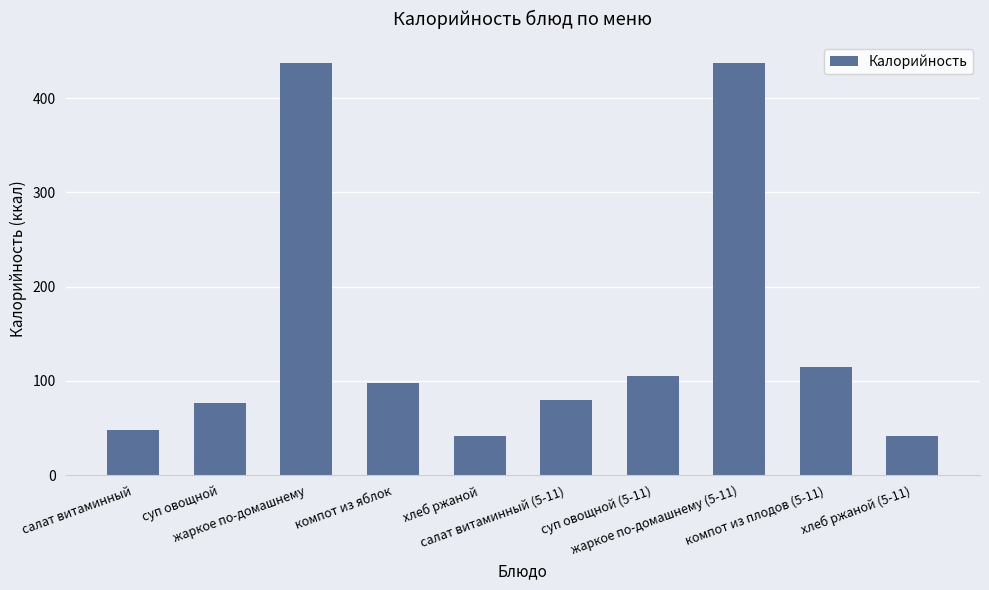

What is the maximum value shown in the chart?

437.7